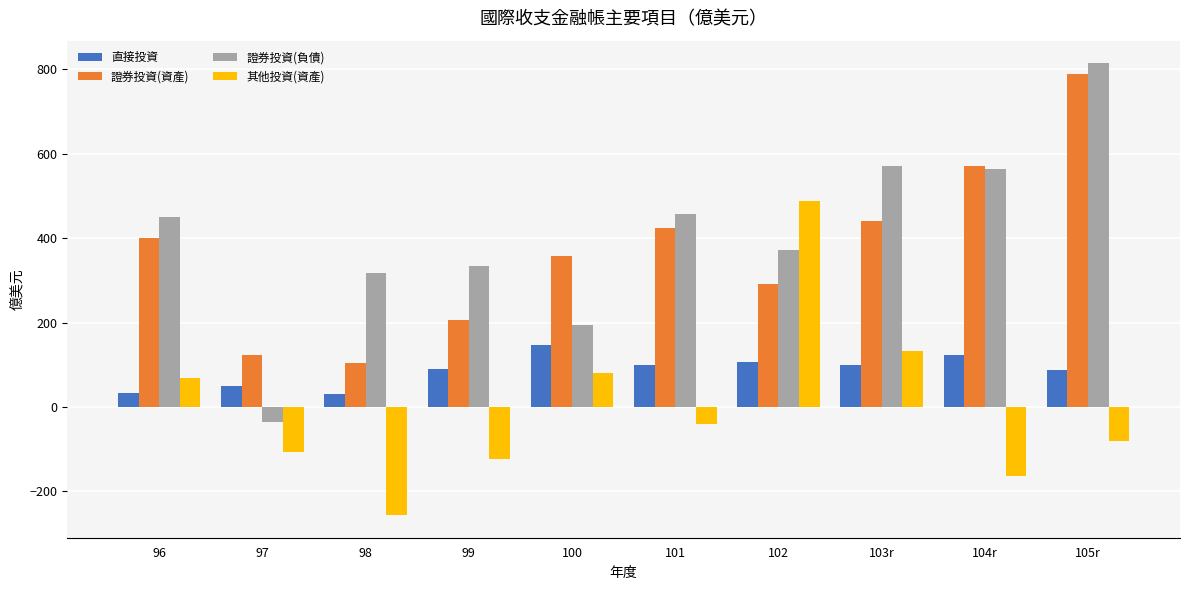

The value of 證券投資(負債) at 103r is 854.5. True or false?

False